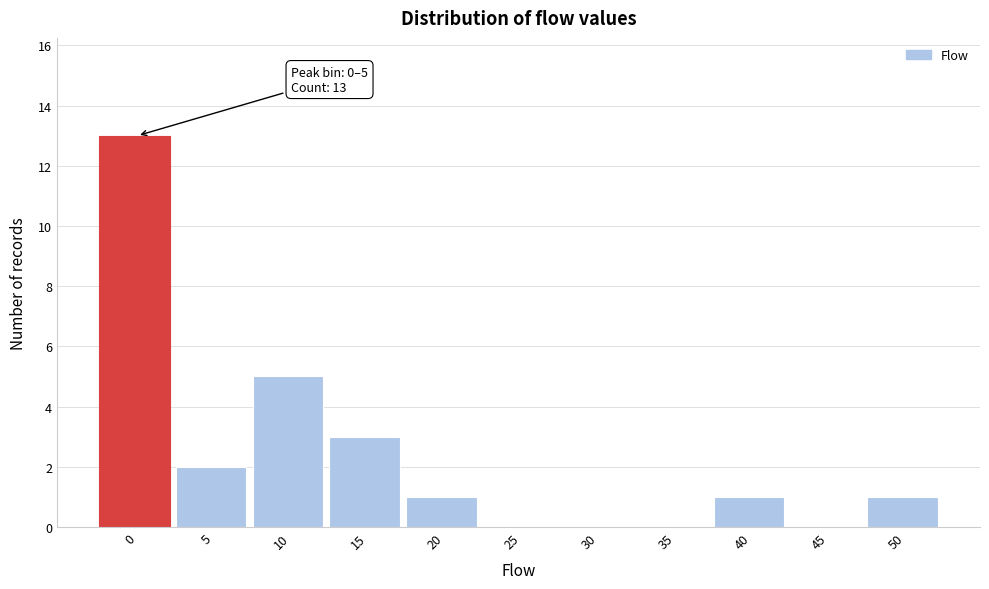

Reading right to left, what are all the values shown in this chart?

50=1	45=0	40=1	35=0	30=0	25=0	20=1	15=3	10=5	5=2	0=13